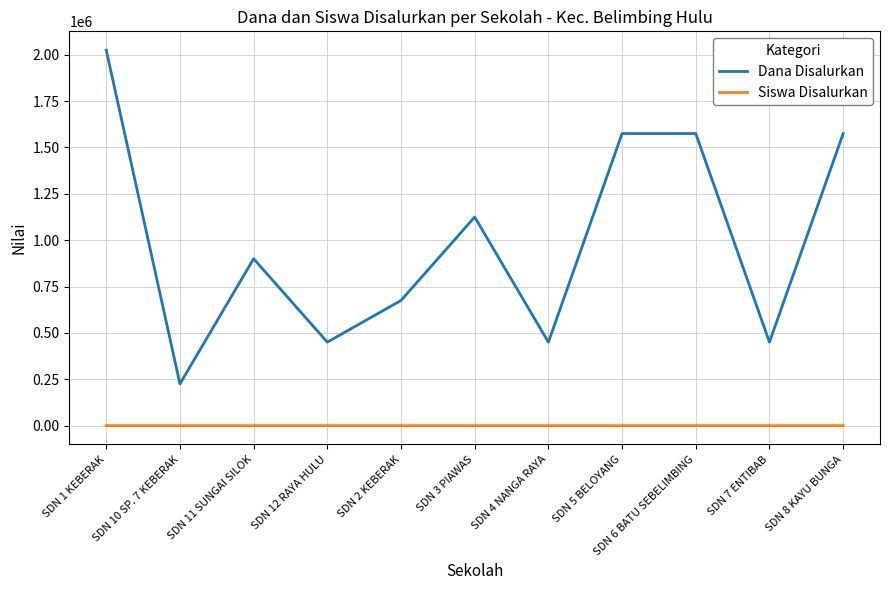

What is the minimum value for Siswa Disalurkan?

1